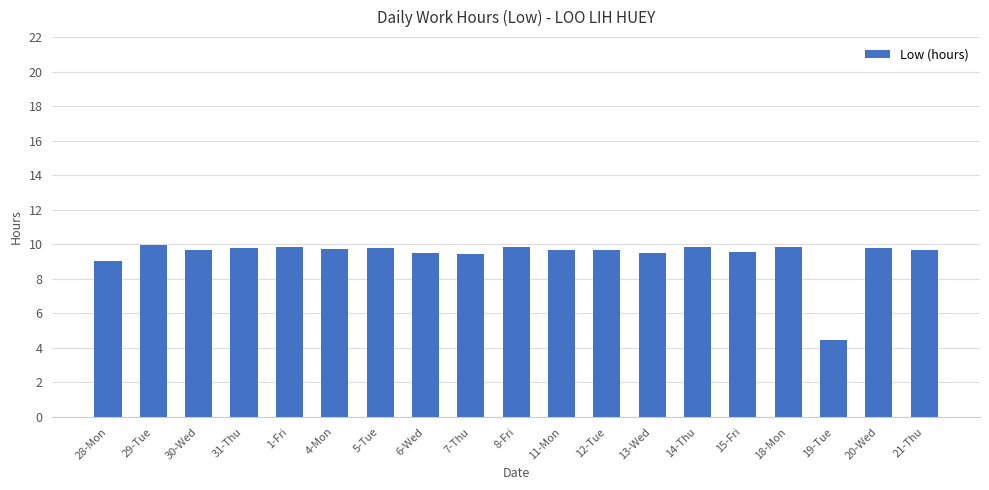

How many bars are there in total?

19